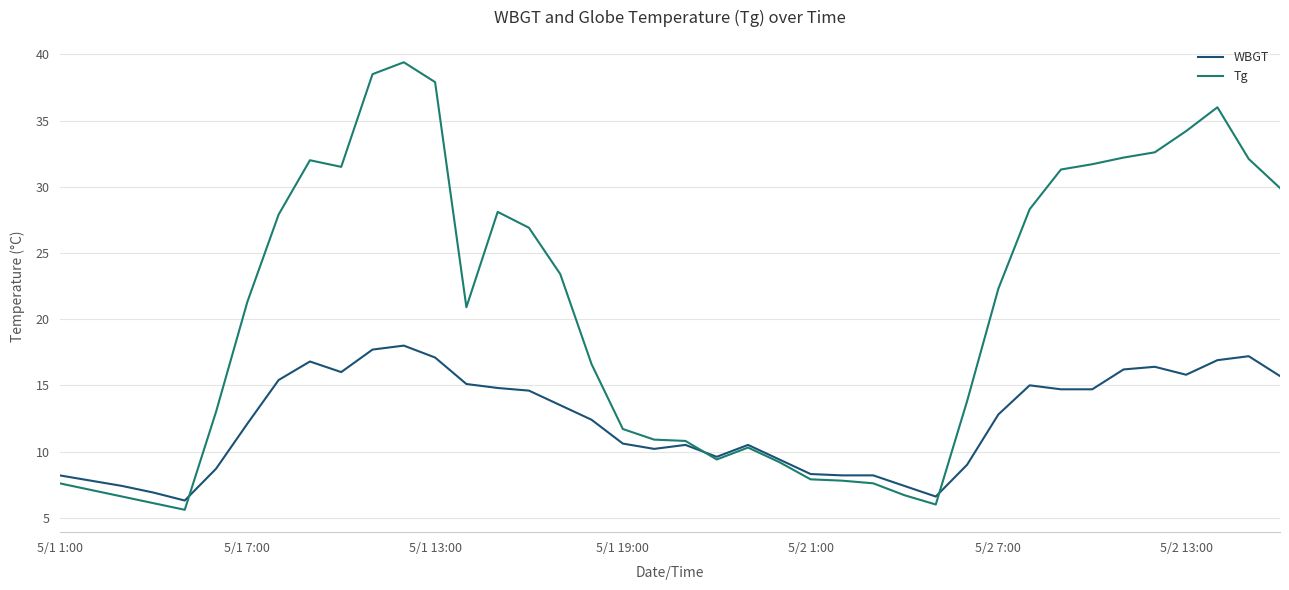

Which series has the largest total across all categories?

Tg